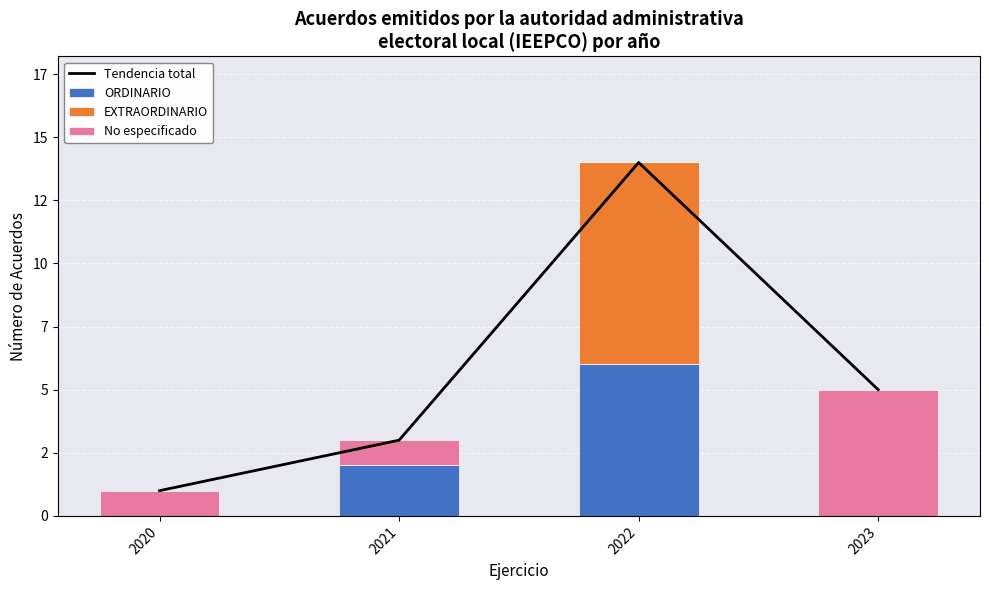

What is the maximum value shown in the chart?

14